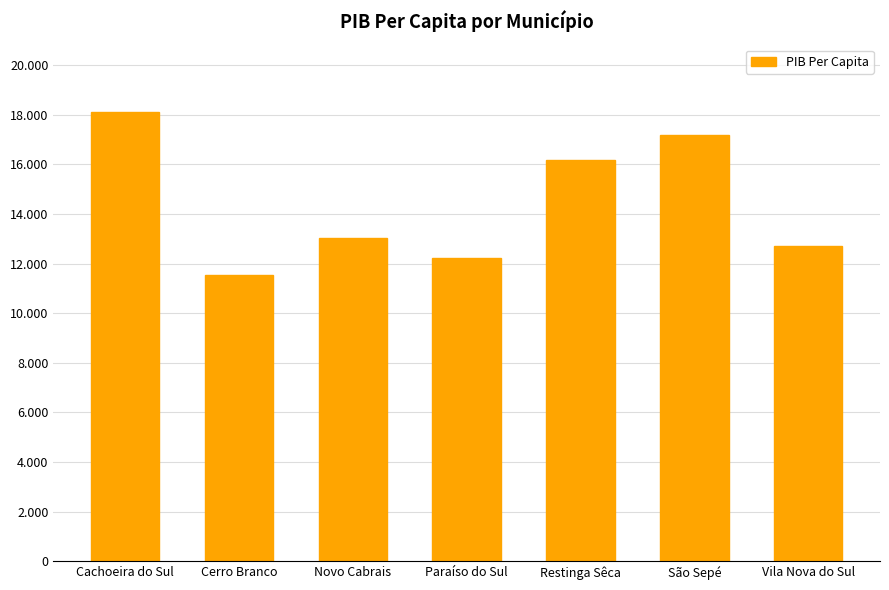

What is the value of the 3rd bar from the left?

13045.9